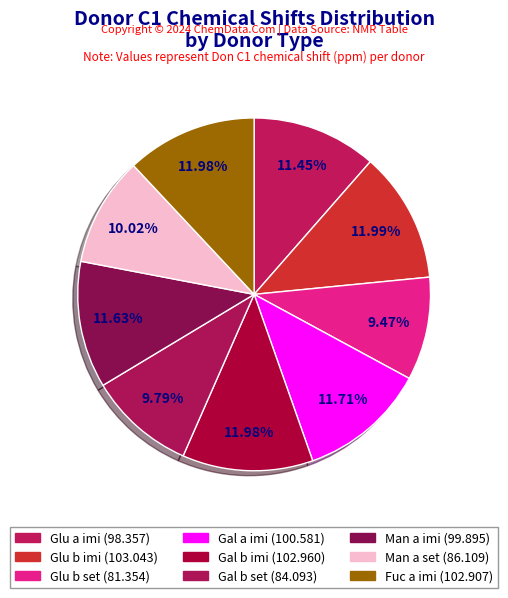

How many segments does this pie chart have?

9